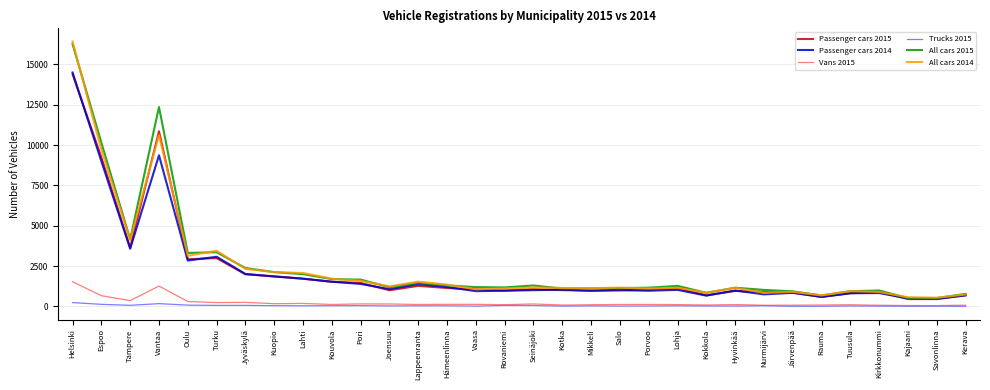

Which series has the widest spread of values?

All cars 2014